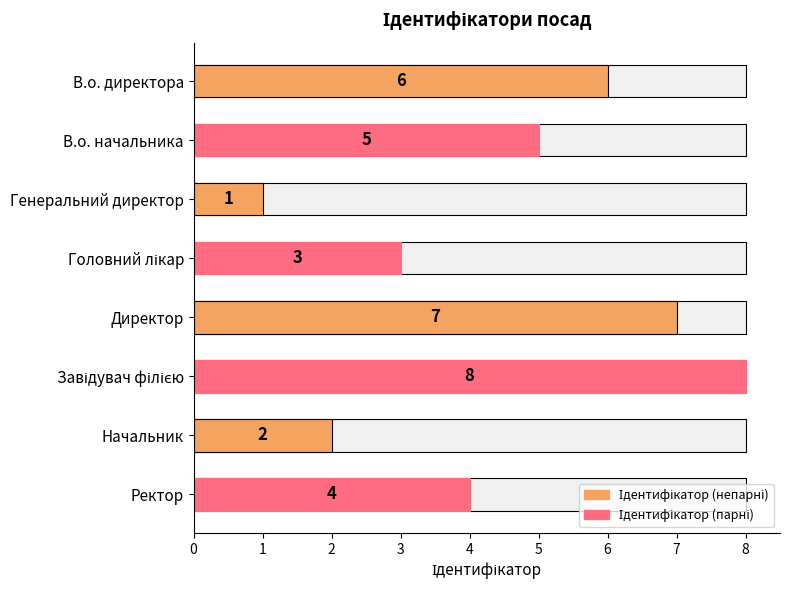

Are the bars horizontal?

Yes